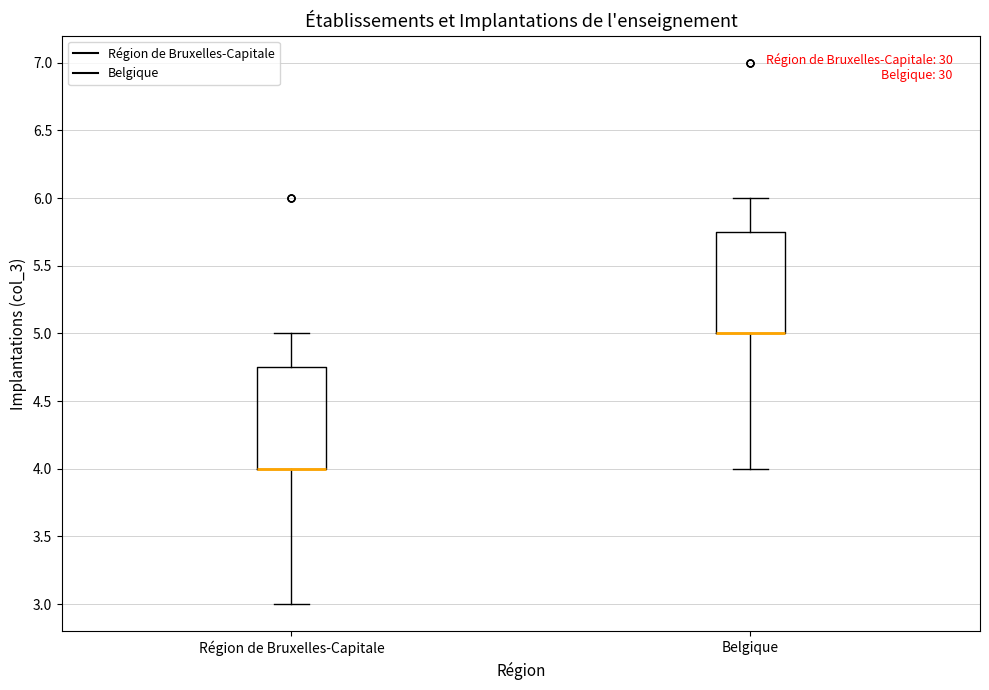

Reading left to right, read every box against the y-axis: the position of its median line, the range the box covers, and the ends of its whiskers. The values are not printed on the chart, so give them approximately, as read against the axis.

Région de Bruxelles-Capitale: median 4.00 (drawn on the box's lower edge), box 4.00 to 4.75, whiskers 3.00 to 5.00
Belgique: median 5.00 (drawn on the box's lower edge), box 5.00 to 5.75, whiskers 4.00 to 6.00